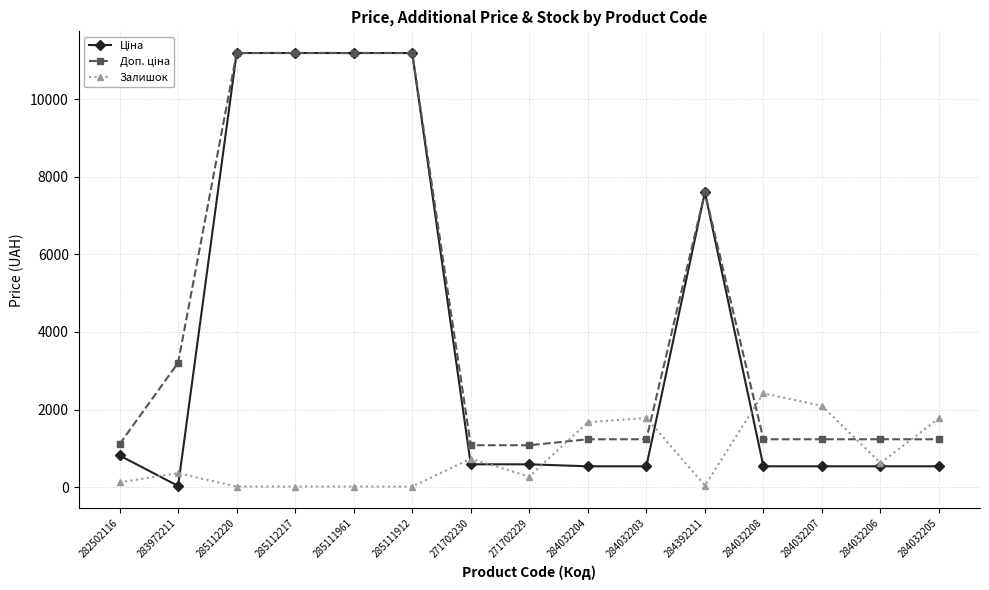

What is the value of the Залишок point at the 14th from the left?

624.0